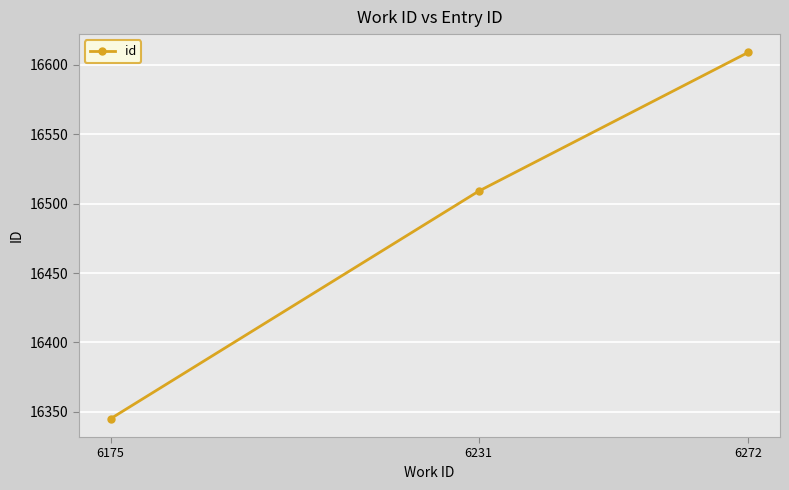

Read the value at 6231.

16509